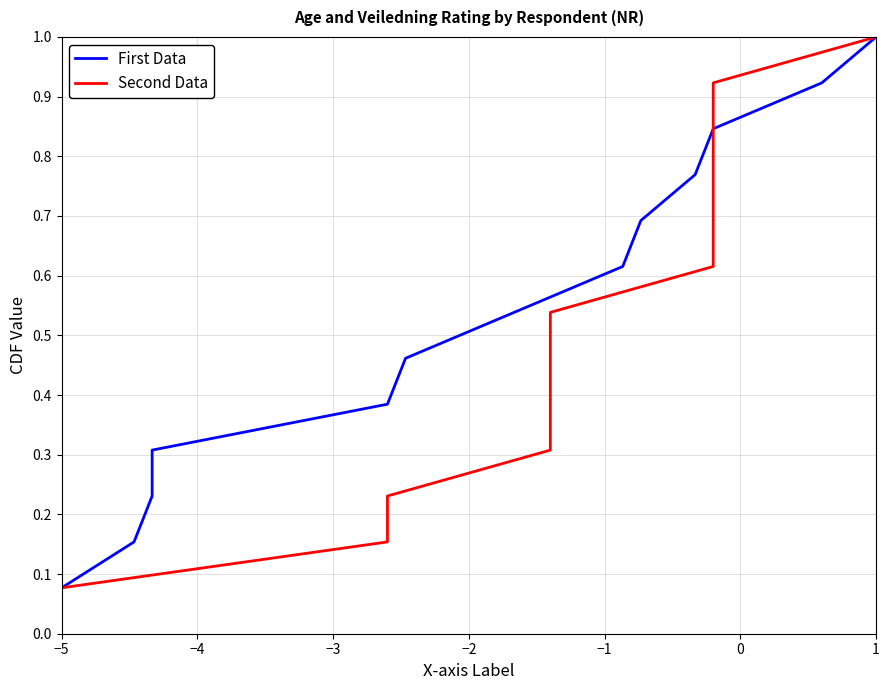

Where is Second Data nearest to the value 0?

−5